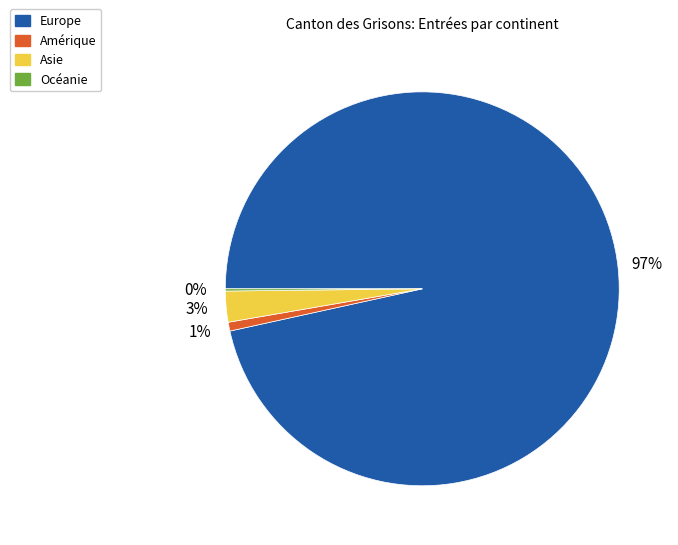

Which category has the biggest portion of the pie?

Europe